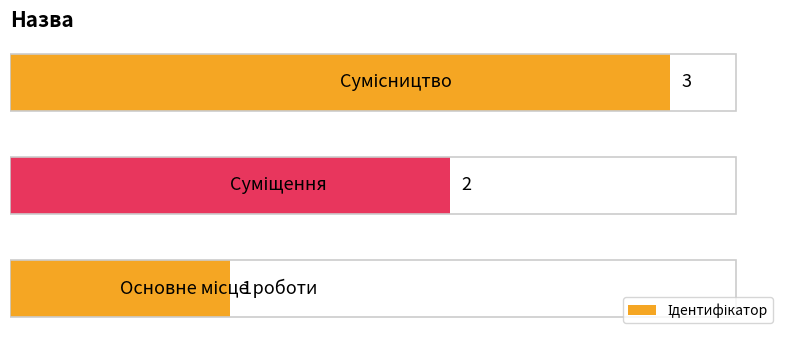

What is the sum of all values?

6